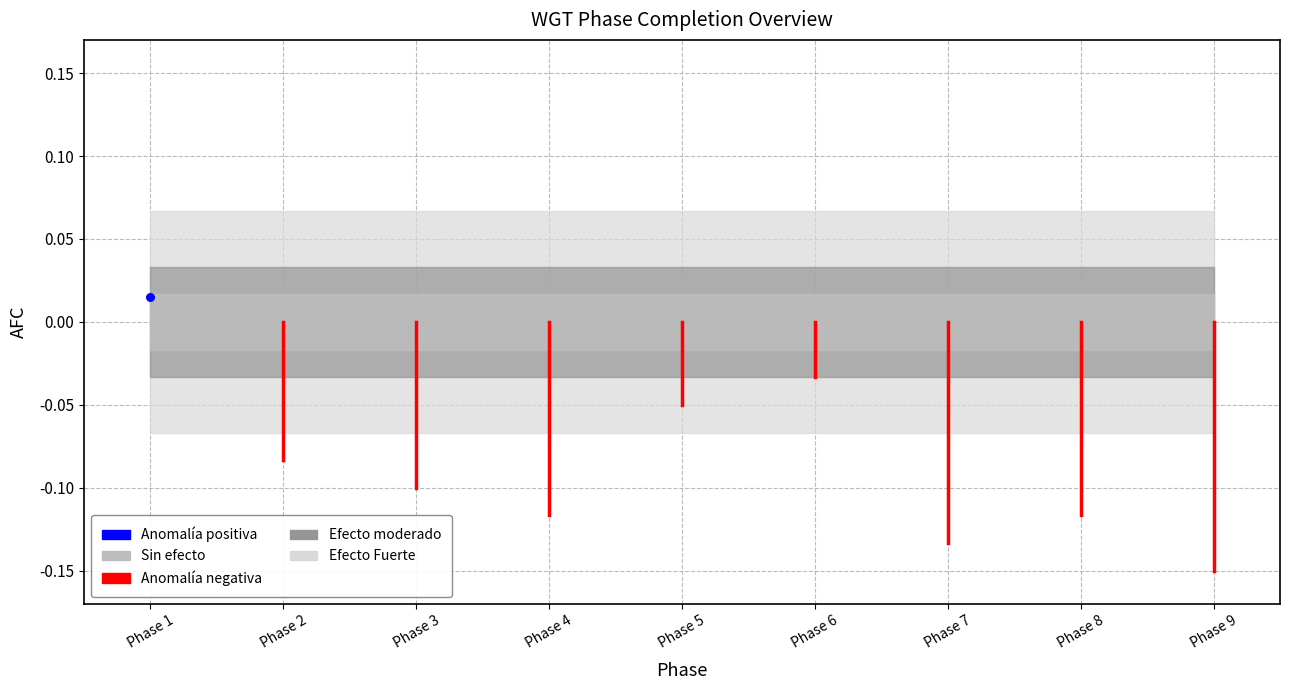

What is the change in value from Phase 1 to Phase 2?

-0.1